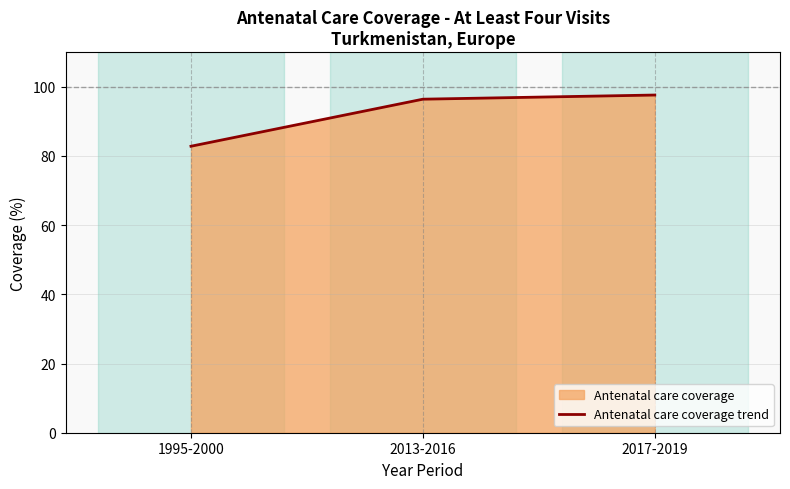

Approximately how many times larger is the value at 2013-2016 compared to 1995-2000?

1.2